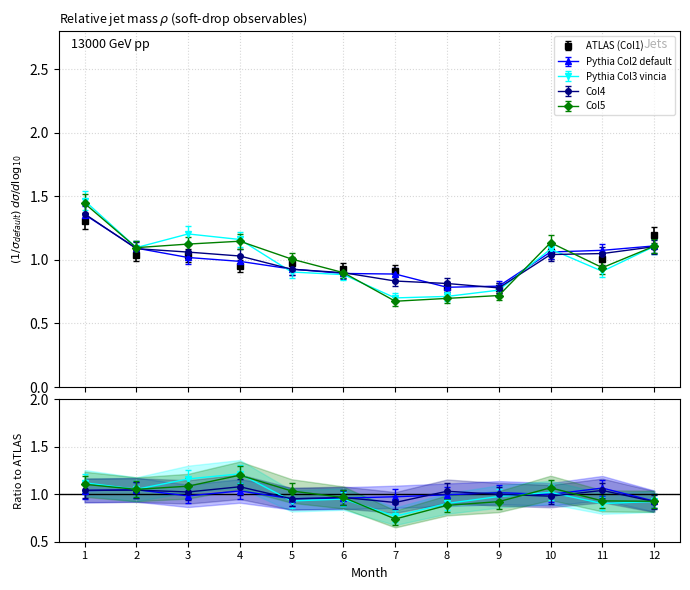

True or false: Col1 and Col4 cross at least once.

True